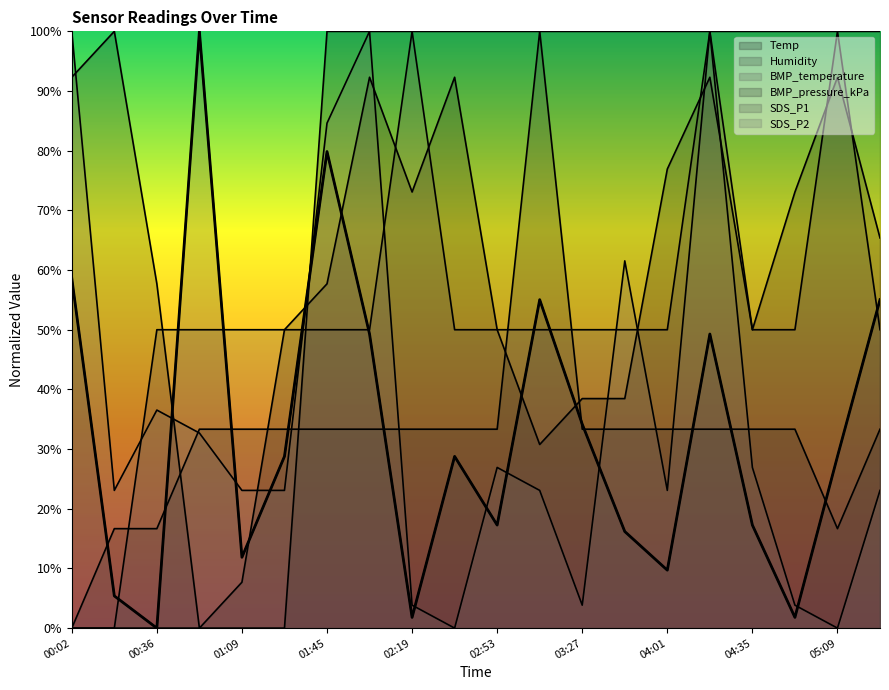

Reading left to right, extract all data points from this chart.

Temp: 00:02=0.0	00:19=0.0	00:36=0.0	00:53=0.0	01:09=0.0	01:27=0.0	01:45=1.0	02:02=1.0	02:19=1.0	02:36=1.0	02:53=1.0	03:10=1.0	03:27=1.0	03:44=1.0	04:01=1.0	04:18=1.0	04:35=1.0	04:52=1.0	05:09=1.0	05:26=1.0
Humidity: 00:02=0.0	00:19=0.2	00:36=0.2	00:53=0.3	01:09=0.3	01:27=0.3	01:45=0.3	02:02=0.3	02:19=0.3	02:36=0.3	02:53=0.3	03:10=1.0	03:27=0.3	03:44=0.3	04:01=0.3	04:18=0.3	04:35=0.3	04:52=0.3	05:09=0.2	05:26=0.3
BMP_temperature: 00:02=0.0	00:19=0.0	00:36=0.5	00:53=0.5	01:09=0.5	01:27=0.5	01:45=0.5	02:02=0.5	02:19=1.0	02:36=0.5	02:53=0.5	03:10=0.5	03:27=0.5	03:44=0.5	04:01=0.5	04:18=1.0	04:35=0.5	04:52=0.5	05:09=1.0	05:26=0.5
BMP_pressure_kPa: 00:02=0.9	00:19=1.0	00:36=0.6	00:53=0.0	01:09=0.1	01:27=0.5	01:45=0.6	02:02=0.9	02:19=0.7	02:36=0.9	02:53=0.5	03:10=0.3	03:27=0.4	03:44=0.4	04:01=0.8	04:18=0.9	04:35=0.5	04:52=0.7	05:09=0.9	05:26=0.7
SDS_P1: 00:02=0.6	00:19=0.1	00:36=0.0	00:53=1.0	01:09=0.1	01:27=0.3	01:45=0.8	02:02=0.5	02:19=0.0	02:36=0.3	02:53=0.2	03:10=0.6	03:27=0.3	03:44=0.2	04:01=0.1	04:18=0.5	04:35=0.2	04:52=0.0	05:09=0.3	05:26=0.6
SDS_P2: 00:02=1.0	00:19=0.2	00:36=0.4	00:53=0.3	01:09=0.2	01:27=0.2	01:45=0.8	02:02=1.0	02:19=0.0	02:36=0.0	02:53=0.3	03:10=0.2	03:27=0.0	03:44=0.6	04:01=0.2	04:18=1.0	04:35=0.3	04:52=0.0	05:09=0.0	05:26=0.2